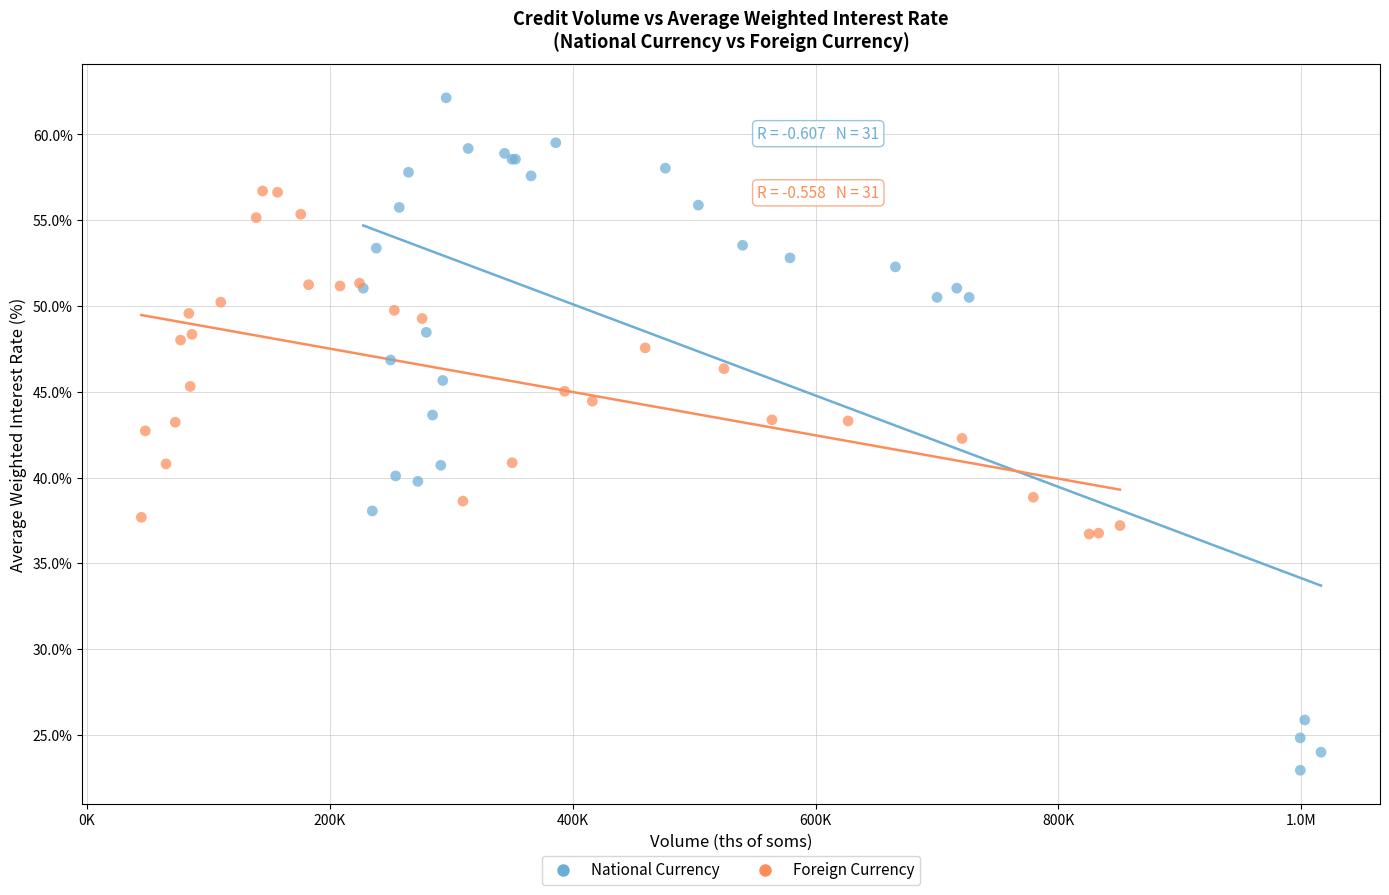

Which series reaches the minimum Y coordinate?

National Currency